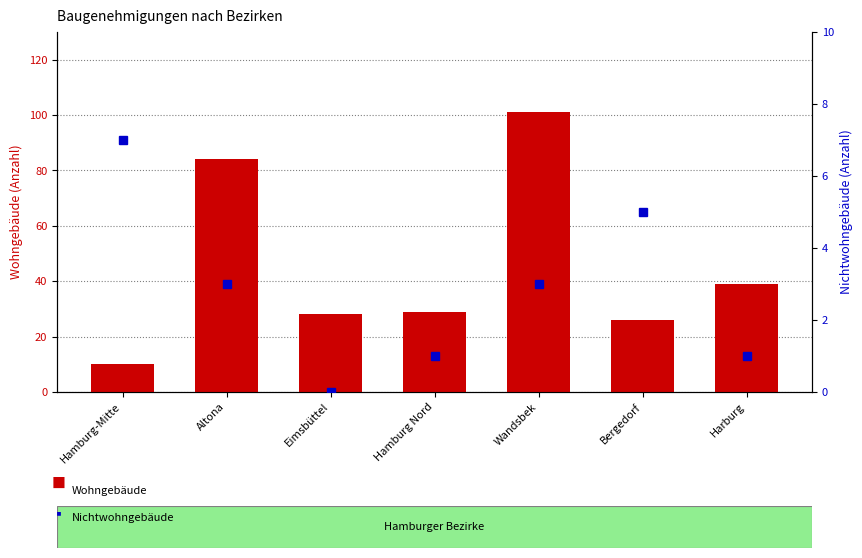

The Wohngebäude series shows 45 at Eimsbüttel. True or false?

False